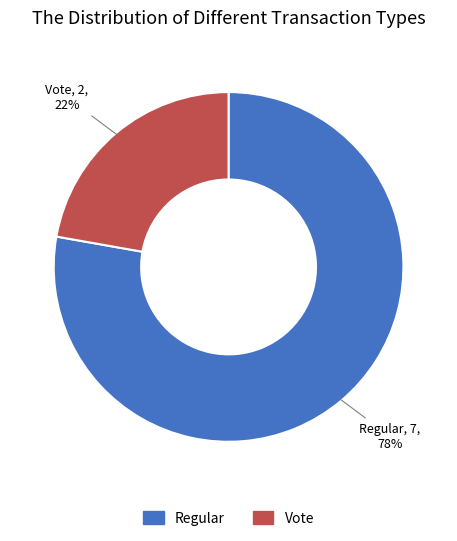

Rank the categories by value from lowest to highest.

Vote, Regular